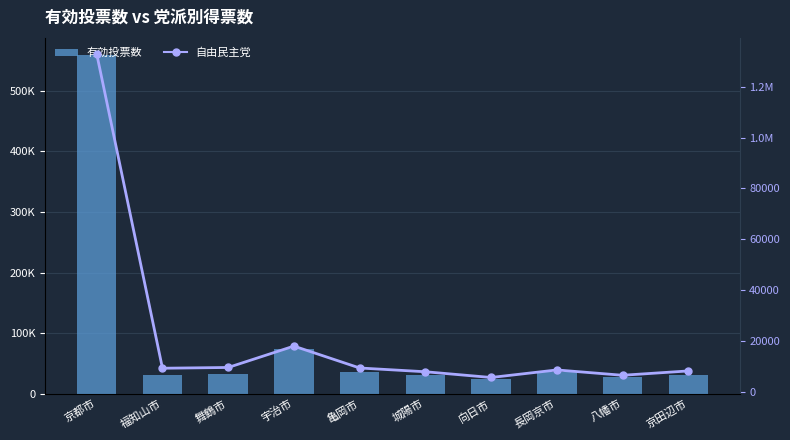

At how many categories does at least one series exceed 527370?

1